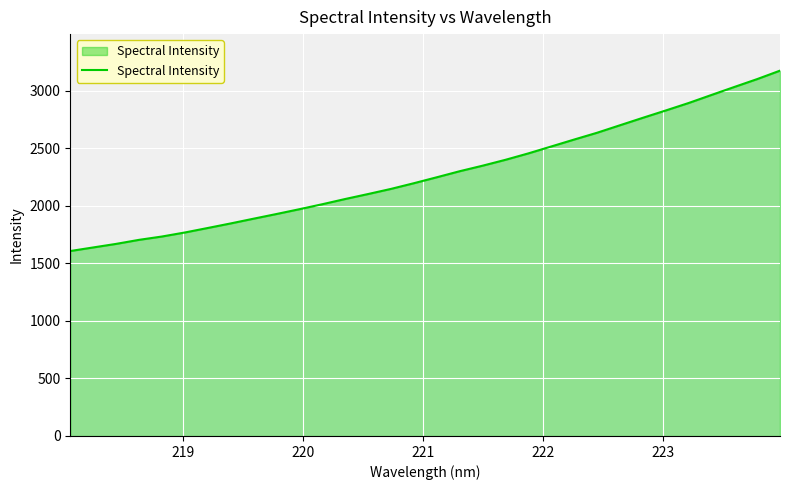

What is the greatest value displayed?

3174.3